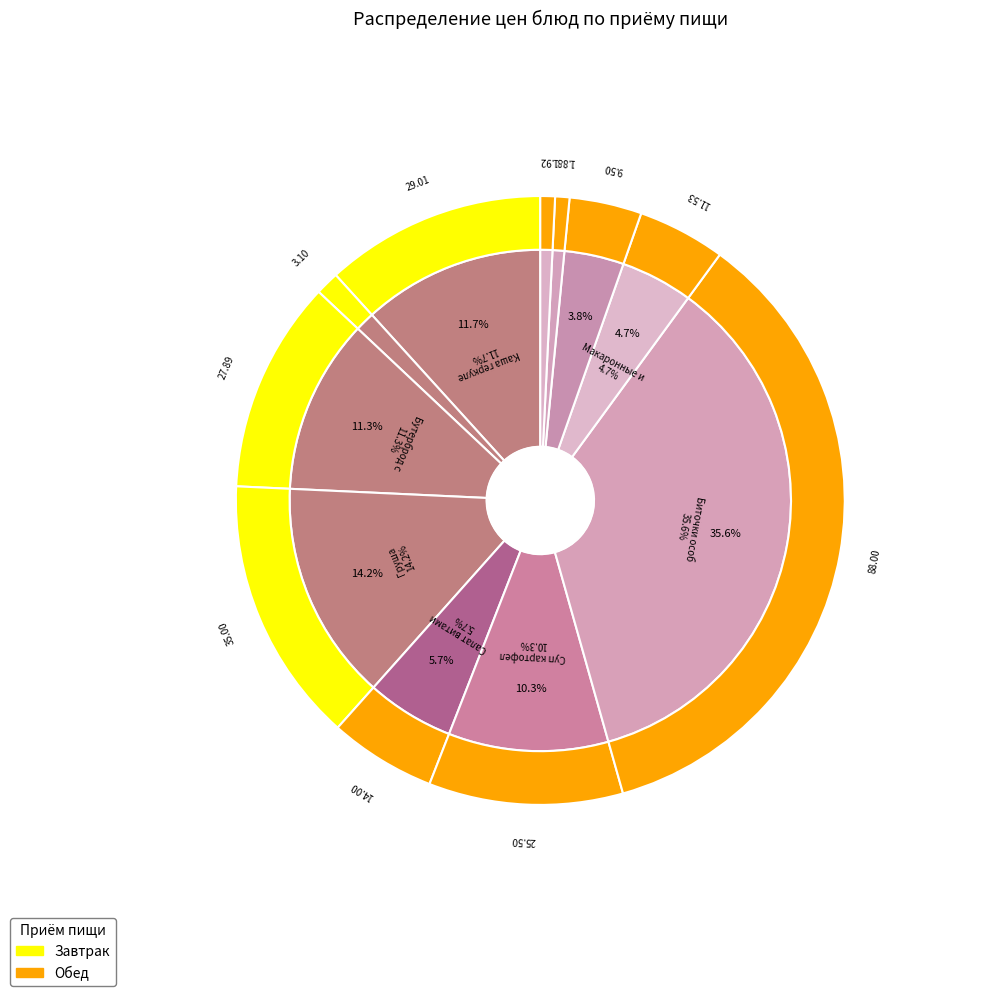

To the nearest percent, what percentage of the pie is Суп картофельный?

10%